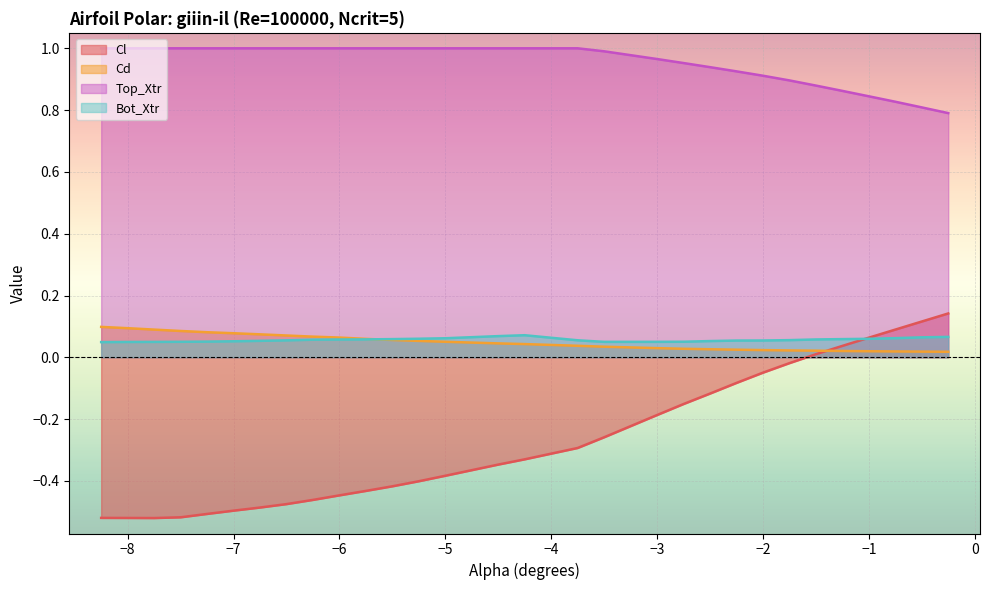

How many interior local valleys does the Cl series have?

1